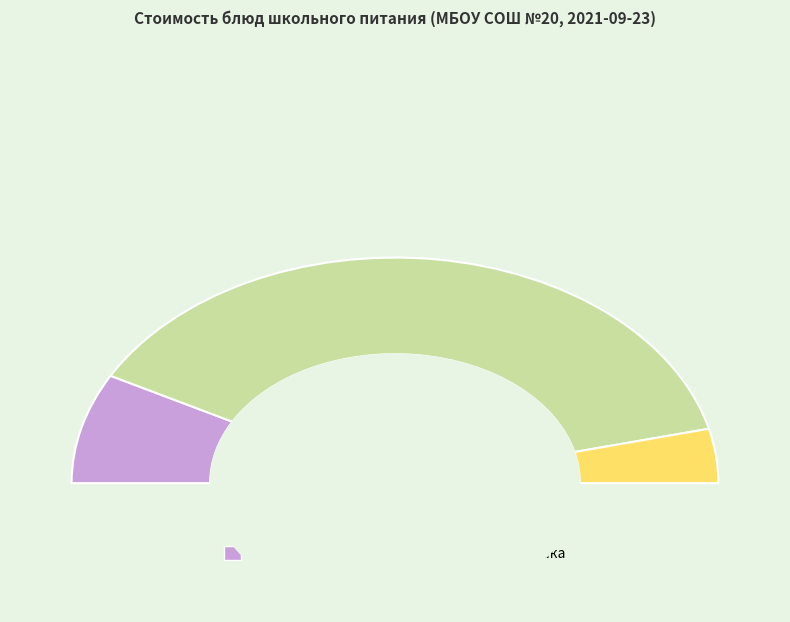

What is the ratio of the value at Пшеничный 1 сорта (обед) to the value at Суп-пюре из картофеля?

0.2